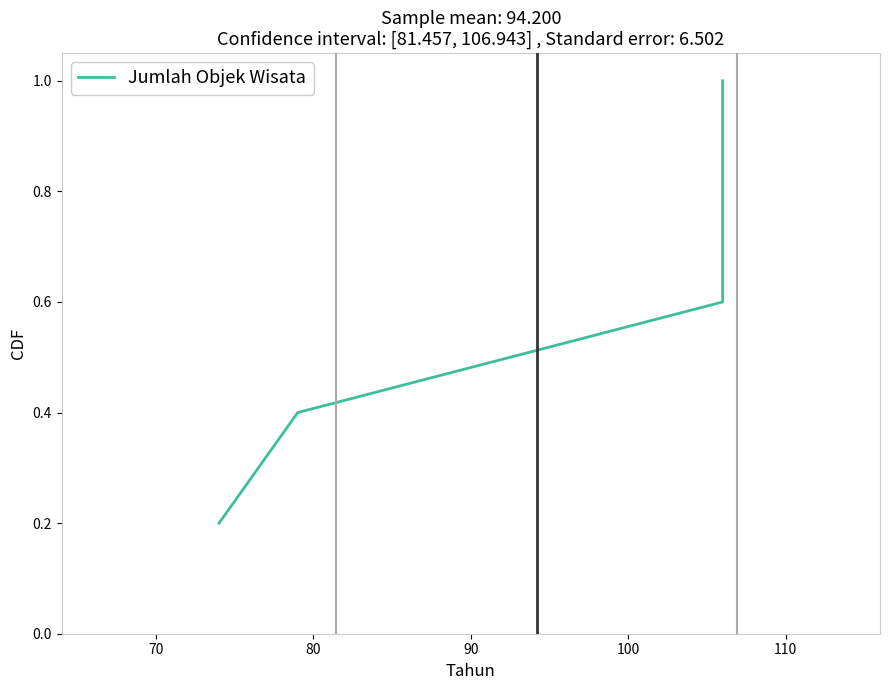

Is it true that the value at 100 is 0.7?

False